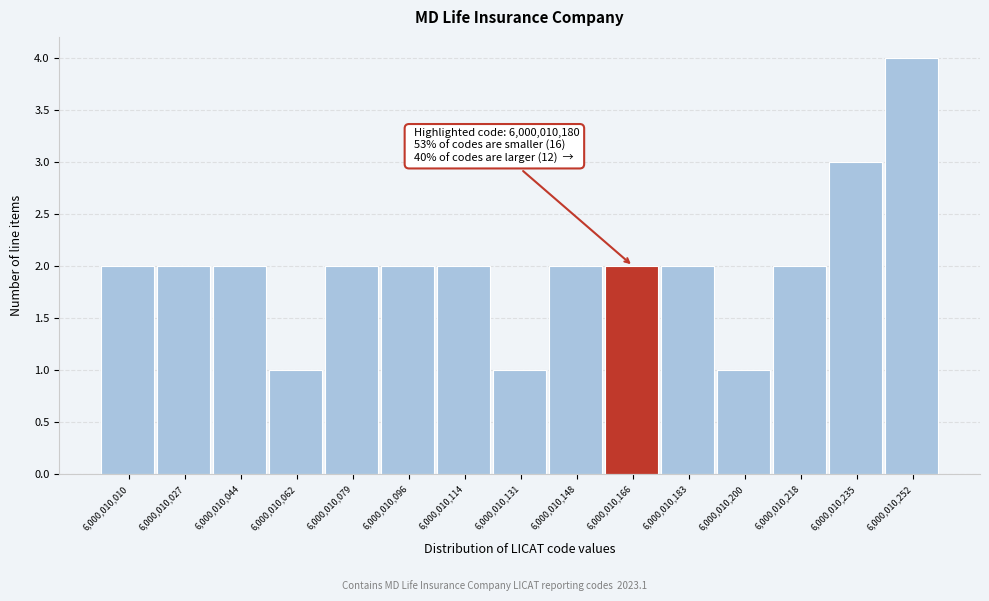

Reading left to right, extract all data points from this chart.

6,000,010,010=2	6,000,010,027=2	6,000,010,044=2	6,000,010,062=1	6,000,010,079=2	6,000,010,096=2	6,000,010,114=2	6,000,010,131=1	6,000,010,148=2	6,000,010,166=2	6,000,010,183=2	6,000,010,200=1	6,000,010,218=2	6,000,010,235=3	6,000,010,252=4